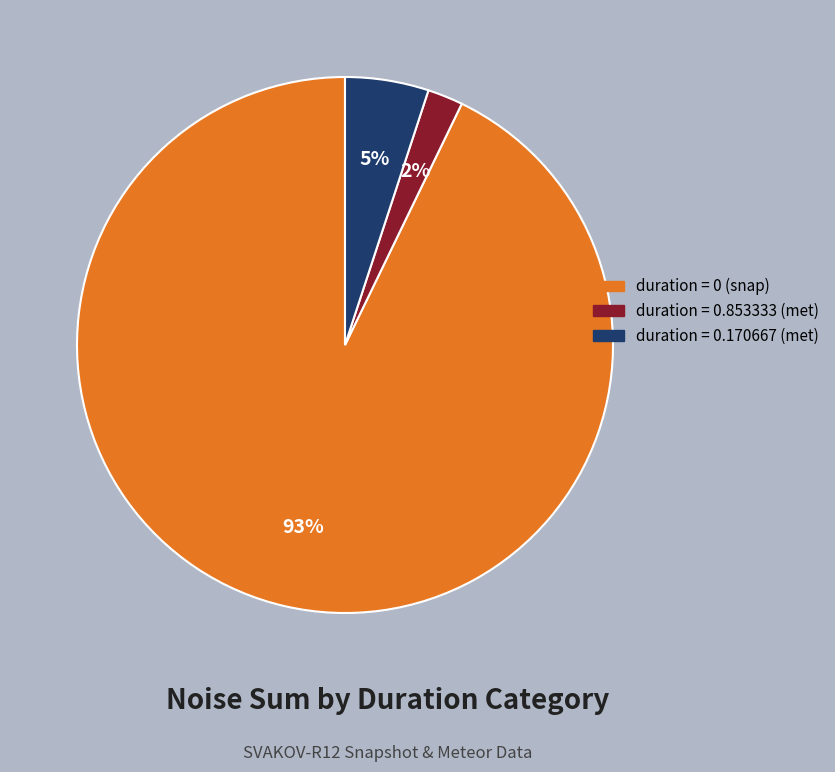

How many segments does this pie chart have?

3